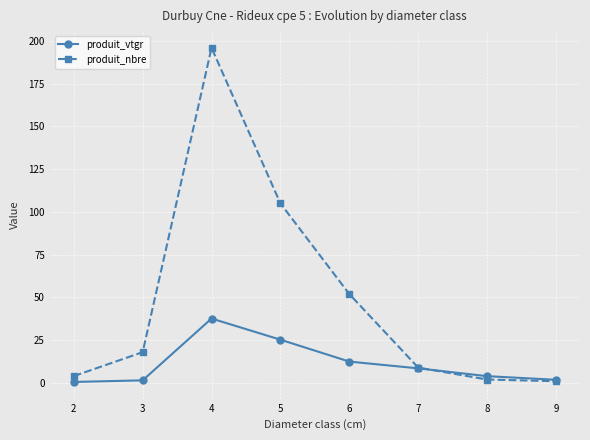

Which series has the largest range (max minus min)?

produit_nbre